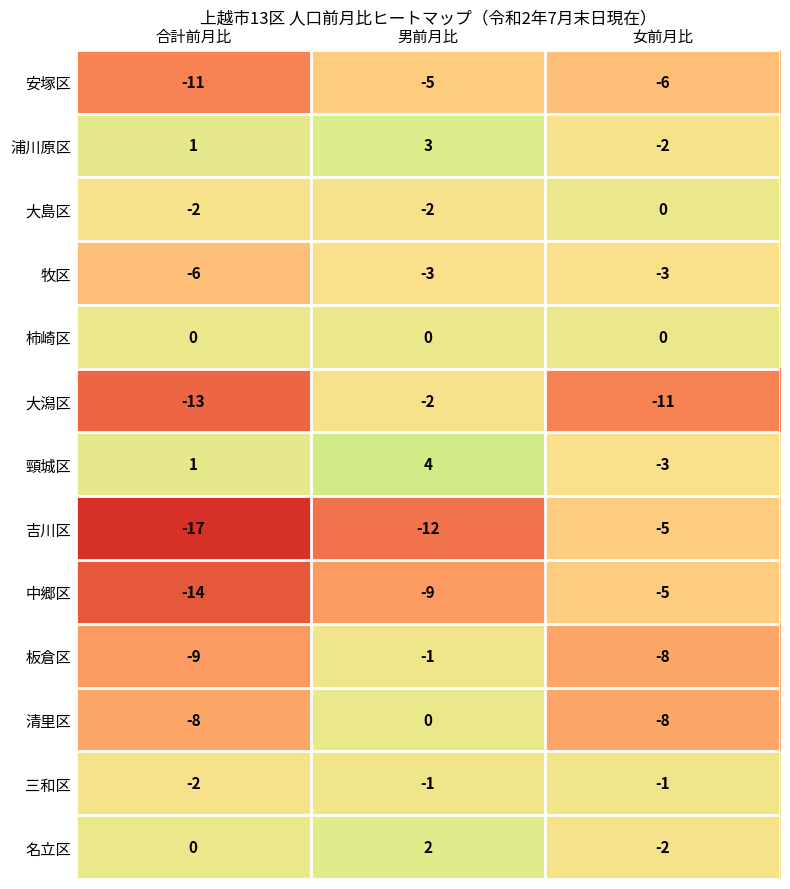

What is the greatest value displayed?

4